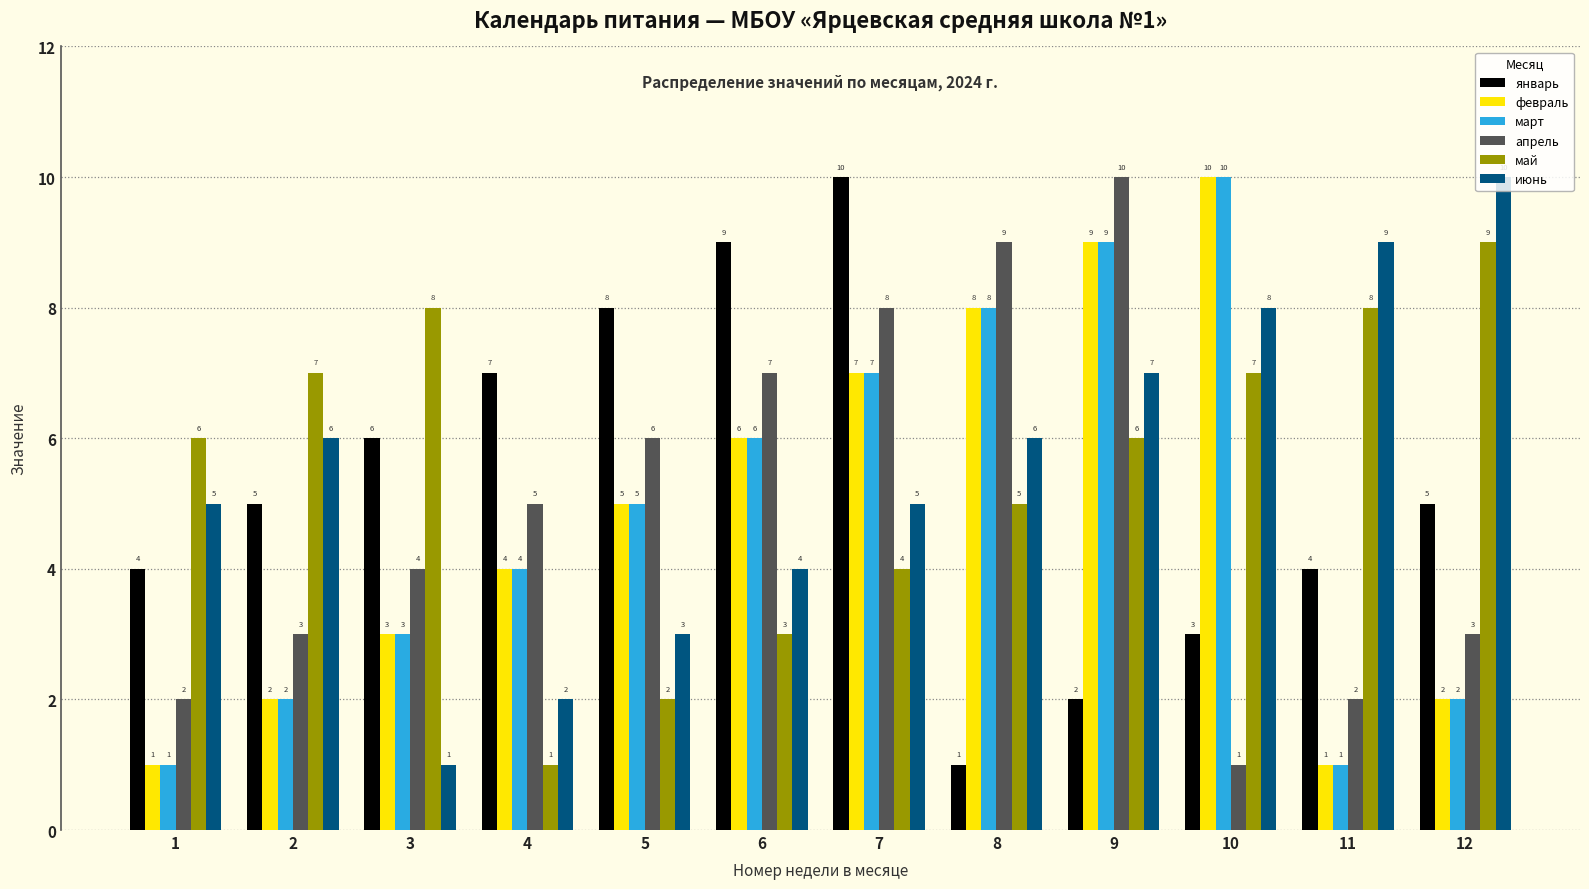

What is the average value of the апрель series?

5